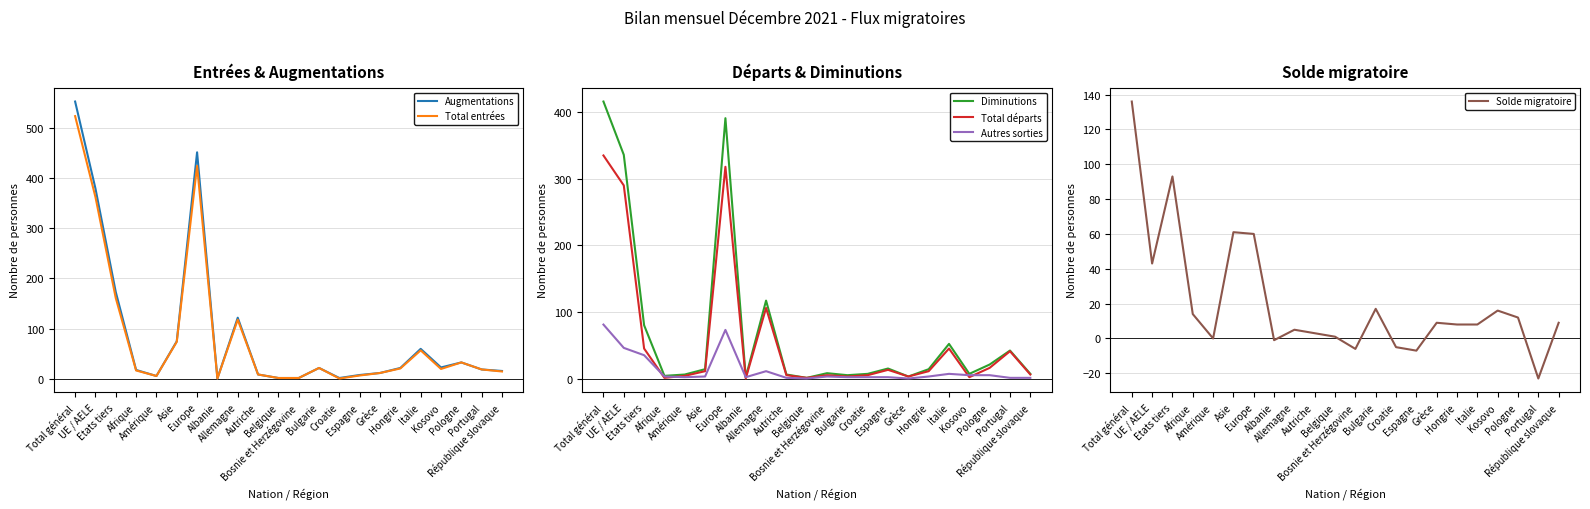

What is the difference between the maximum and second lowest values in the Diminutions series?

414